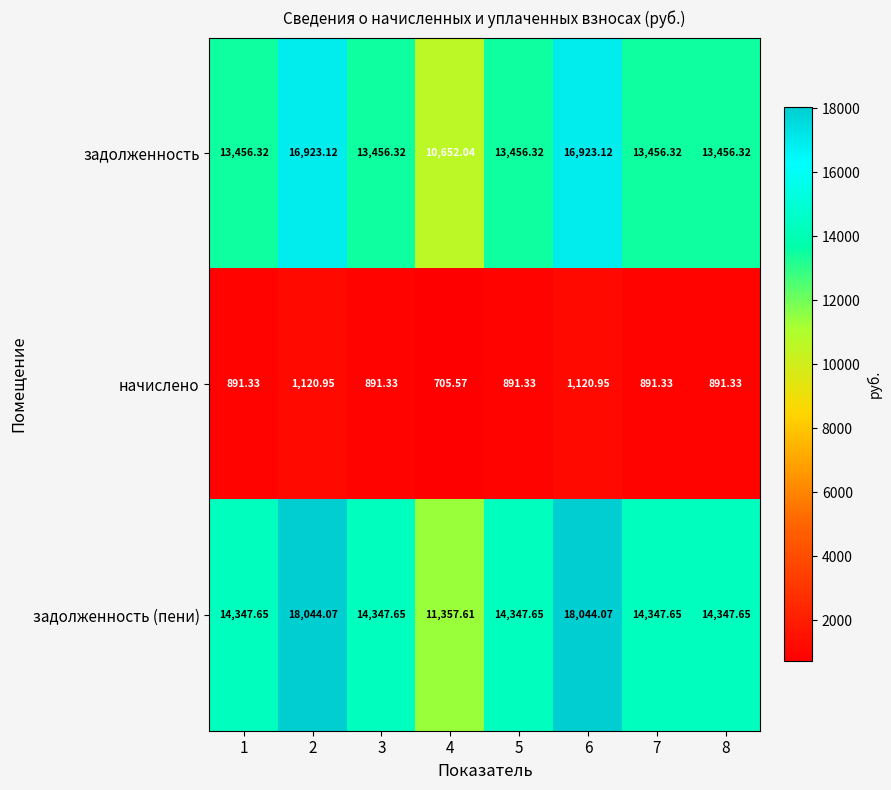

Rank the series at 2 from lowest to highest value.

начислено, задолженность, задолженность (пени)